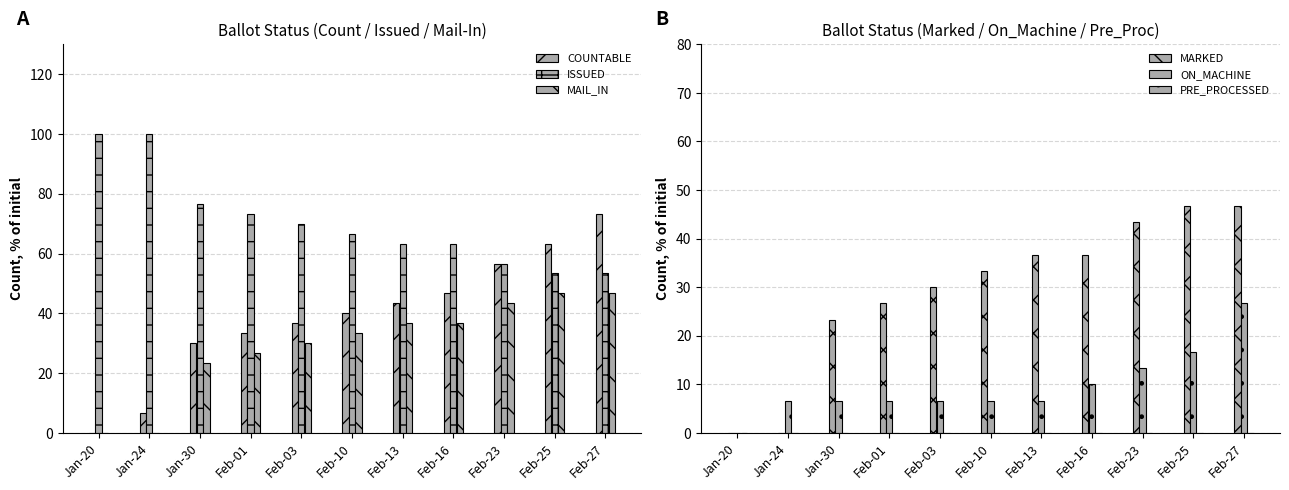

What is the label of the 8th bar from the right?

Feb-01